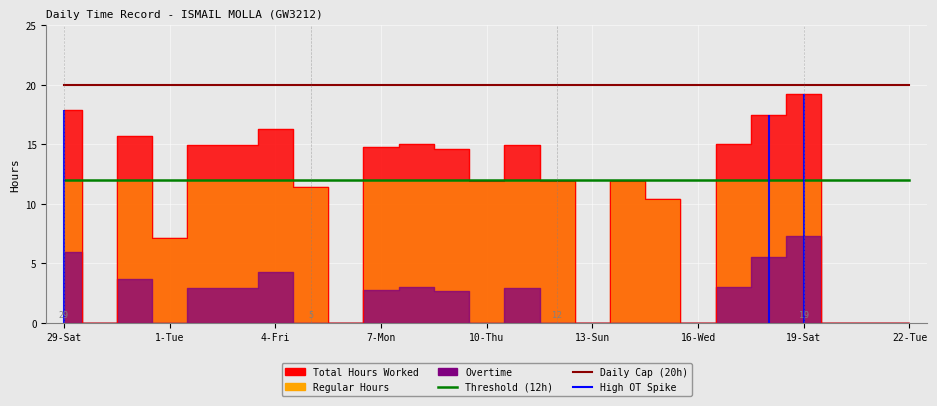

What is the highest value of the Daily Cap (20h) series?

20